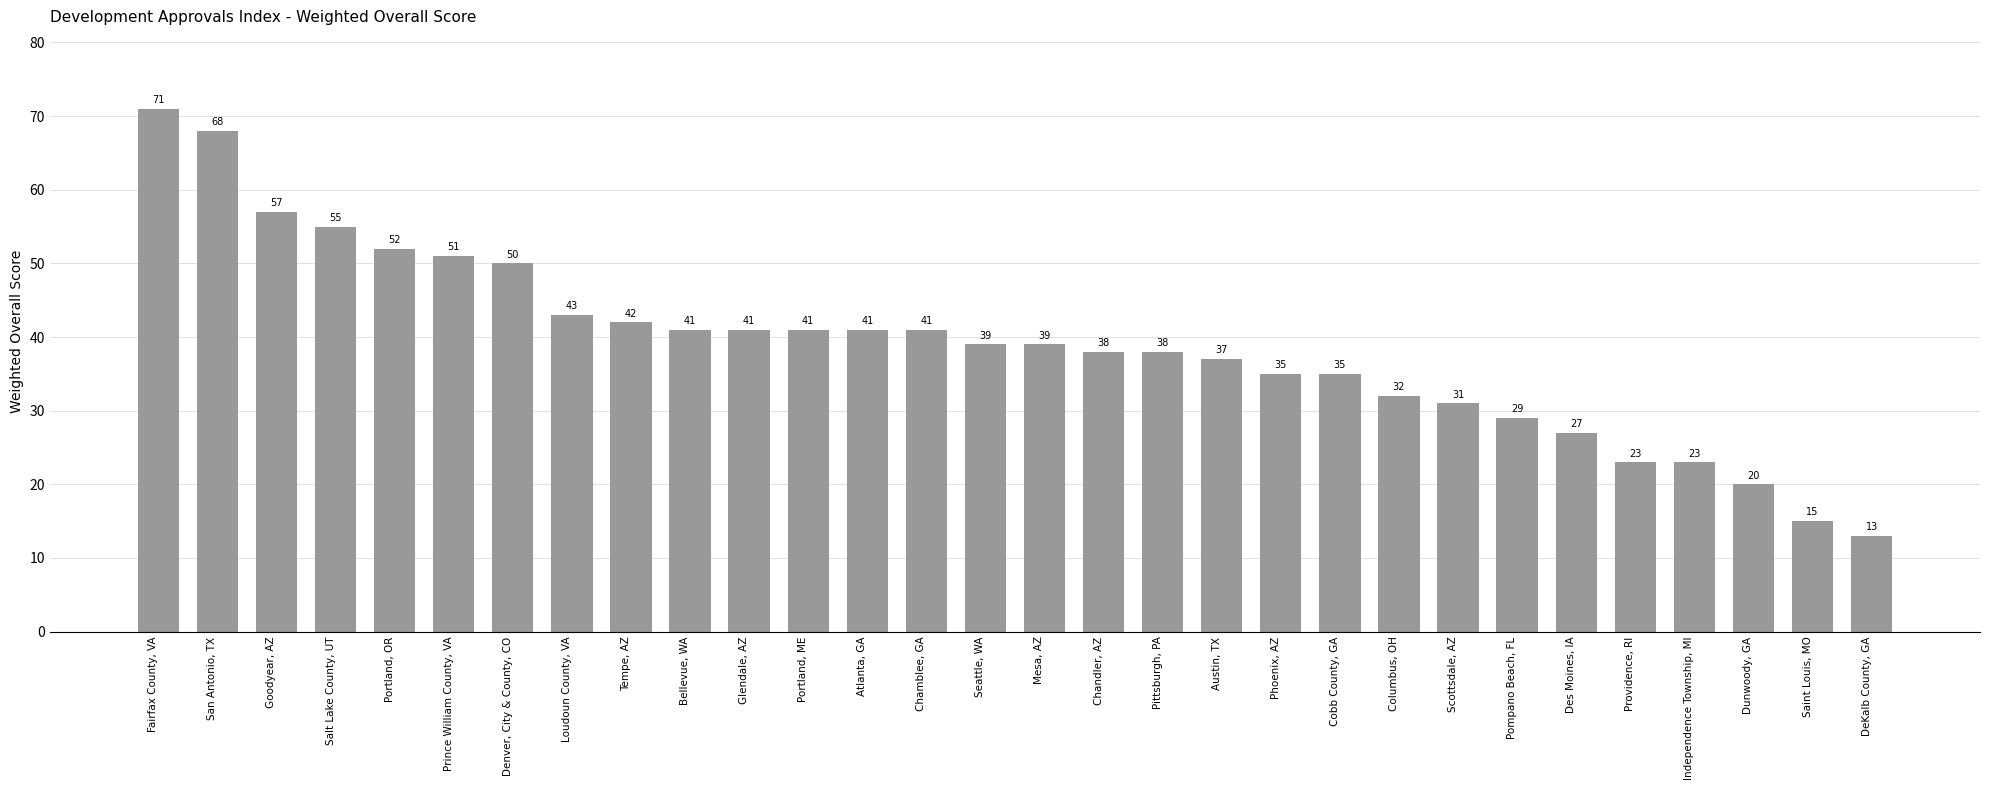

Which category has the lowest value across all series?

DeKalb County, GA